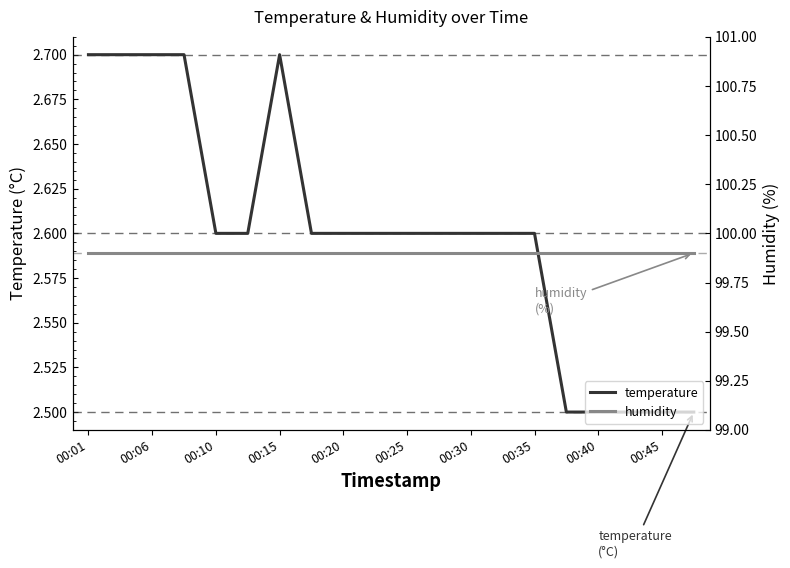

True or false: temperature has more than 1 points higher than both neighbors.

False